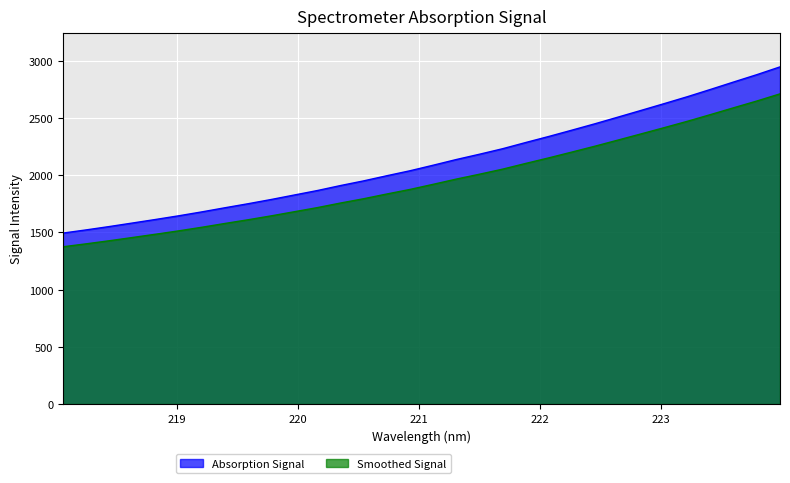

At which label does the data first exceed 2086?

221.1174